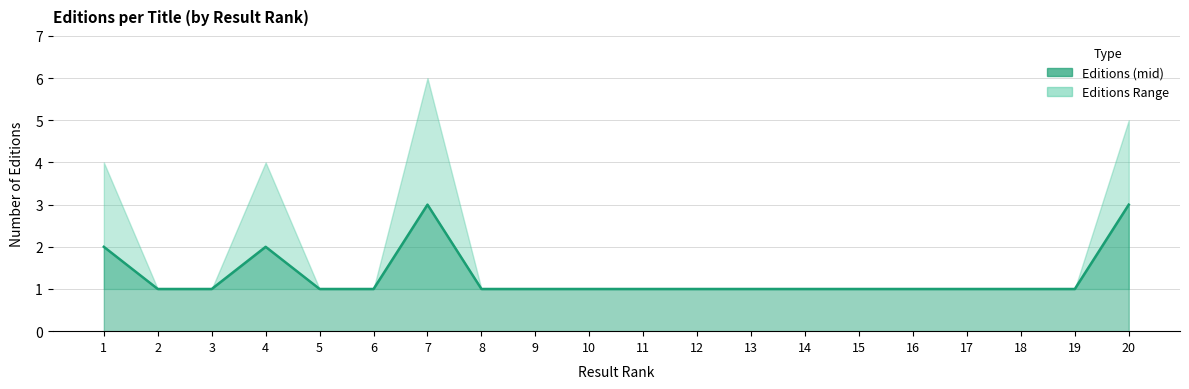

Where is the first local maximum?

4